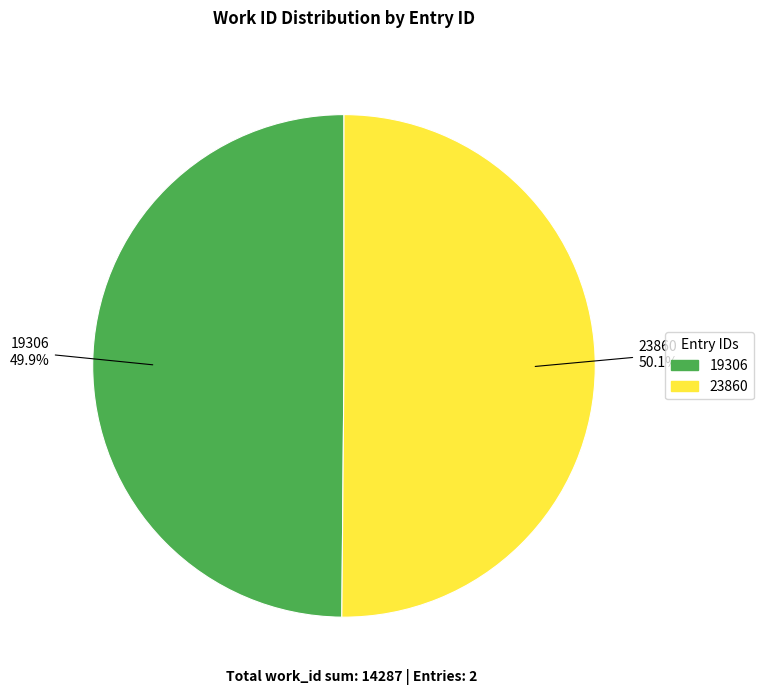

True or false: 19306 accounts for 50% of the total.

True